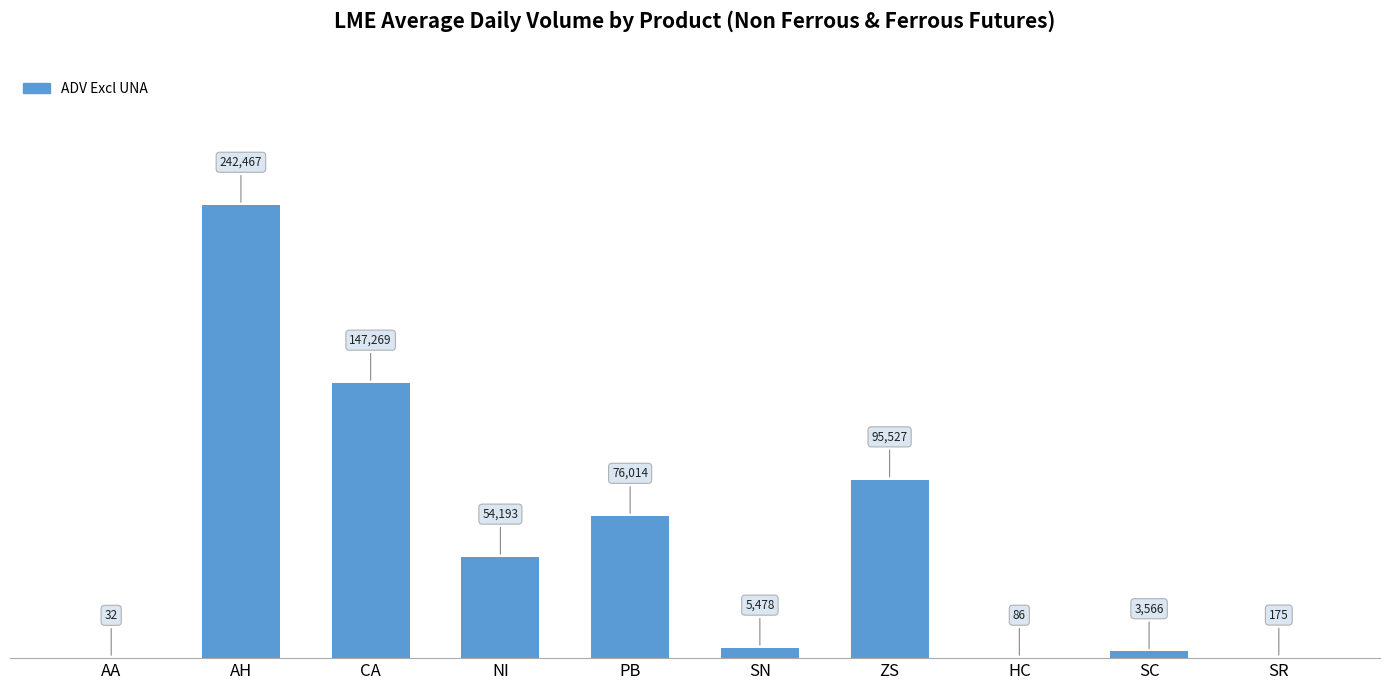

The chart shows a value of 140273 at ZS. True or false?

False